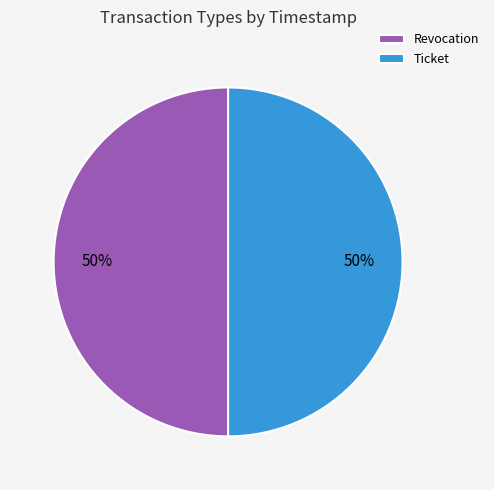

The Ticket slice represents 40% of the pie. True or false?

False